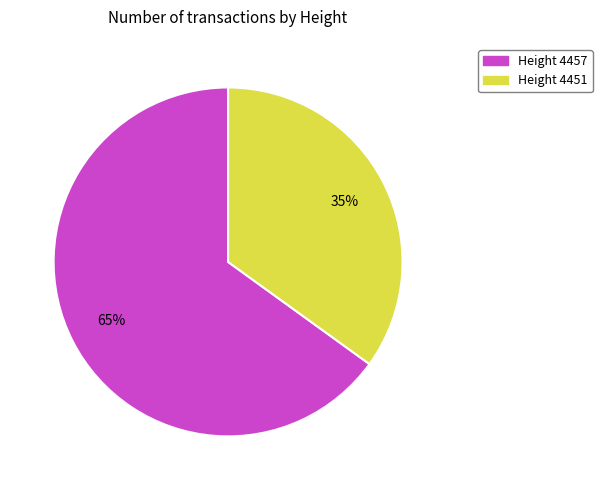

Does any single category account for the majority?

Yes